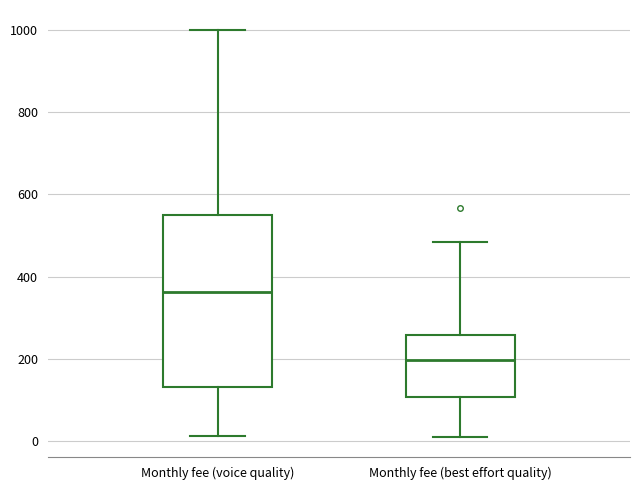

Where does the lower whisker of the box for Monthly fee (voice quality) end on the y-axis? The values are not printed on the chart, so give them approximately, as read against the axis.

20